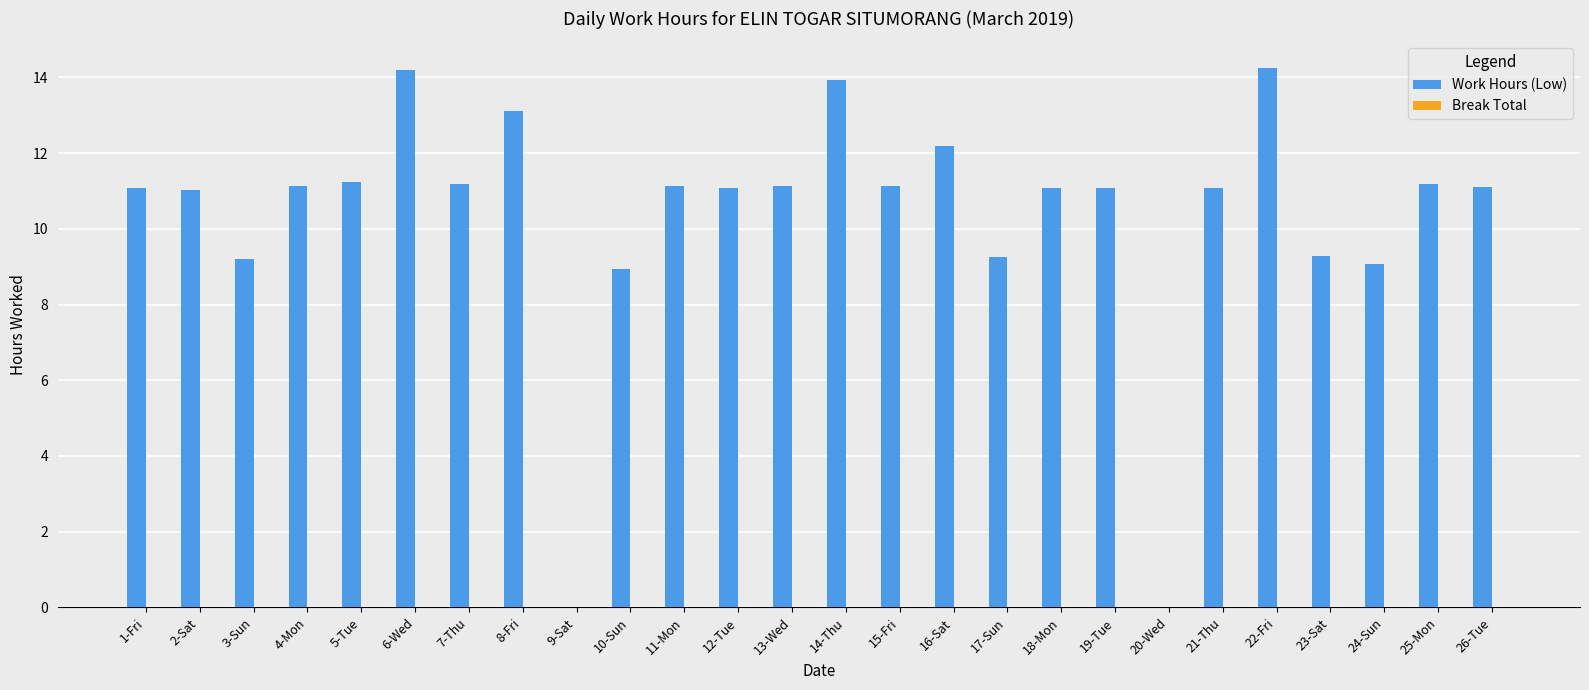

What is the ratio of the value at 16-Sat to the value at 17-Sun?

1.3